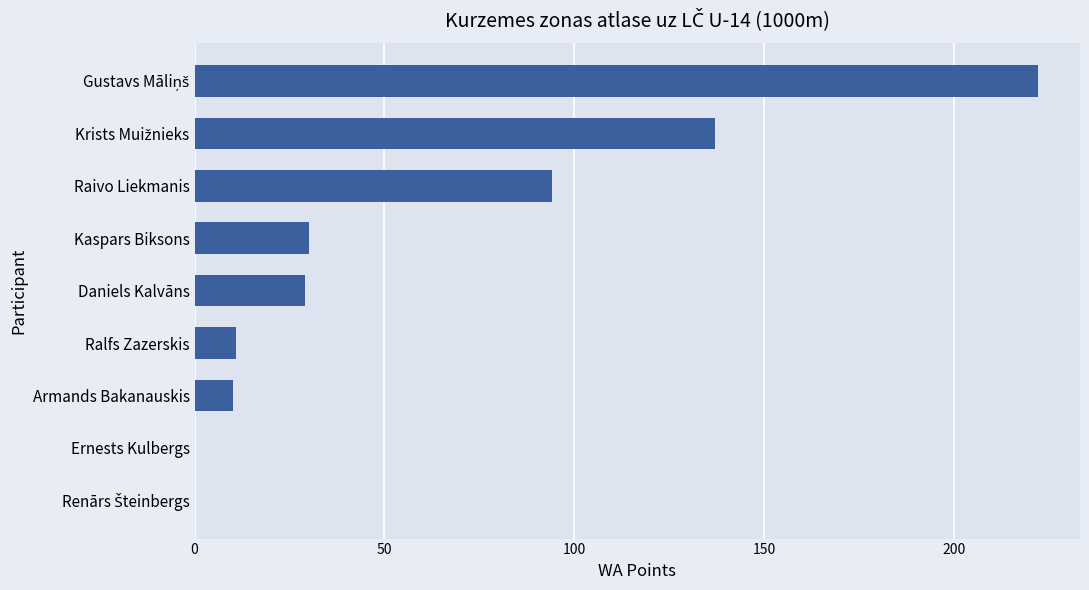

True or false: the data shows 29 at Daniels Kalvāns.

True